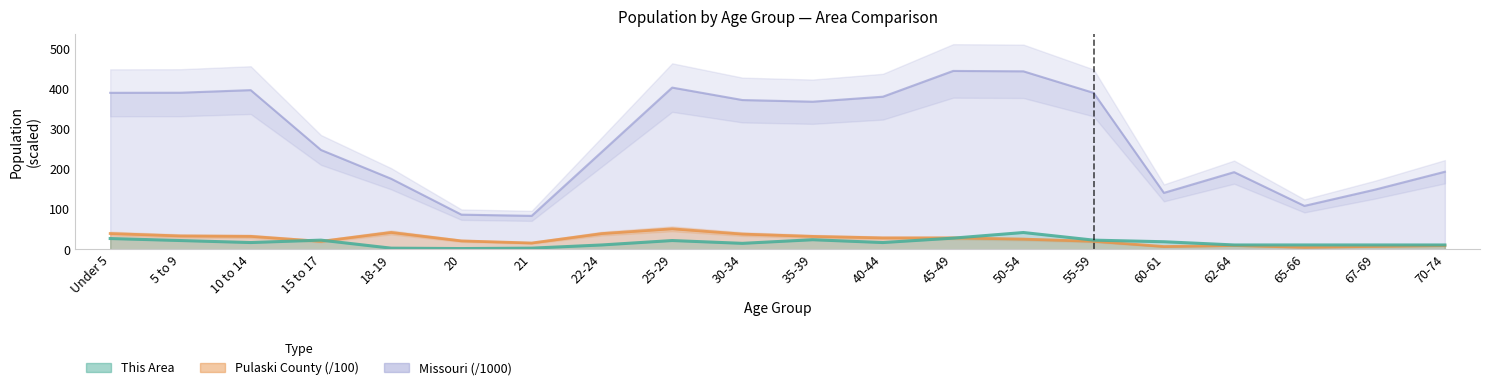

How many distinct data groups are displayed?

3